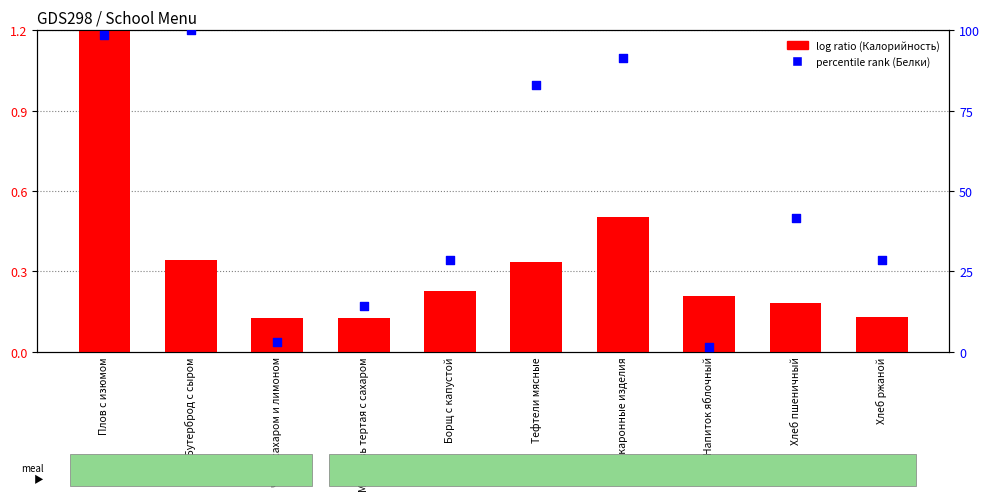

Which series has the largest Y range (max minus min)?

percentile rank (Белки)